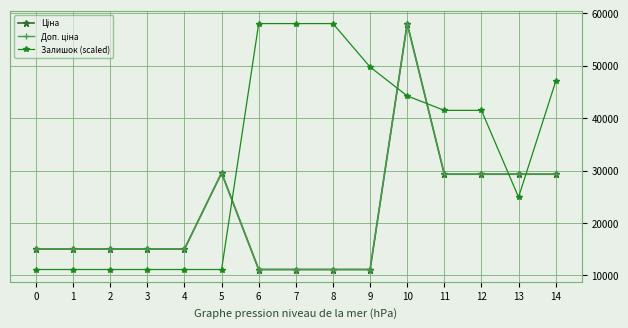

At how many categories does at least one series exceed 30897?

8